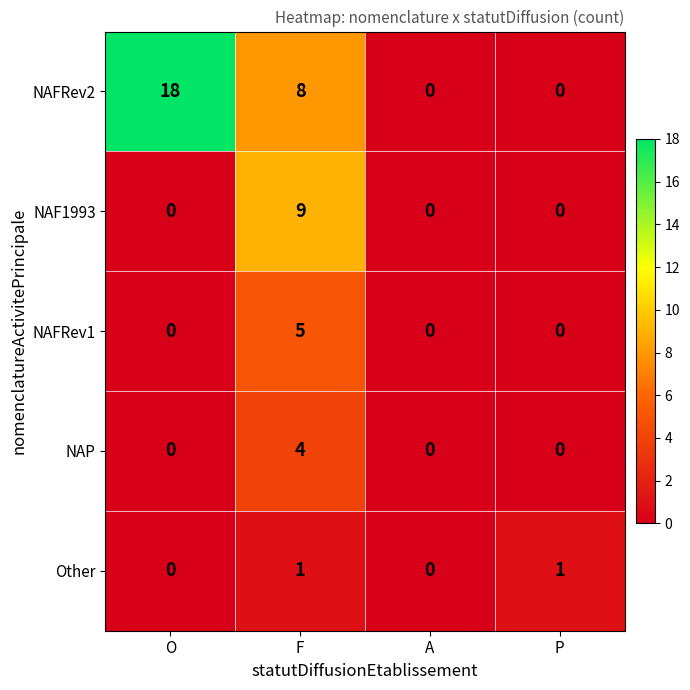

The NAF1993 series shows 0 at O. True or false?

True